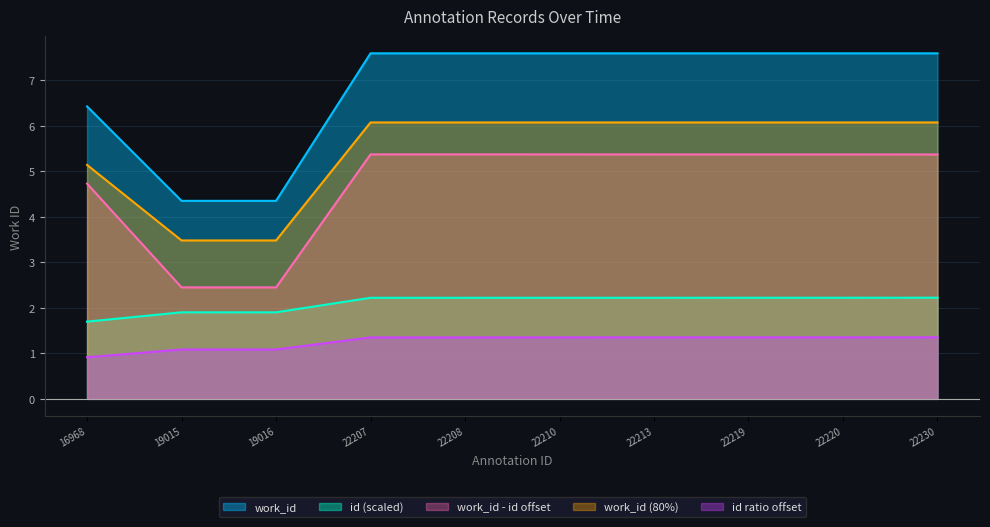

Is it true that id equals 3.3 at 22210?

False